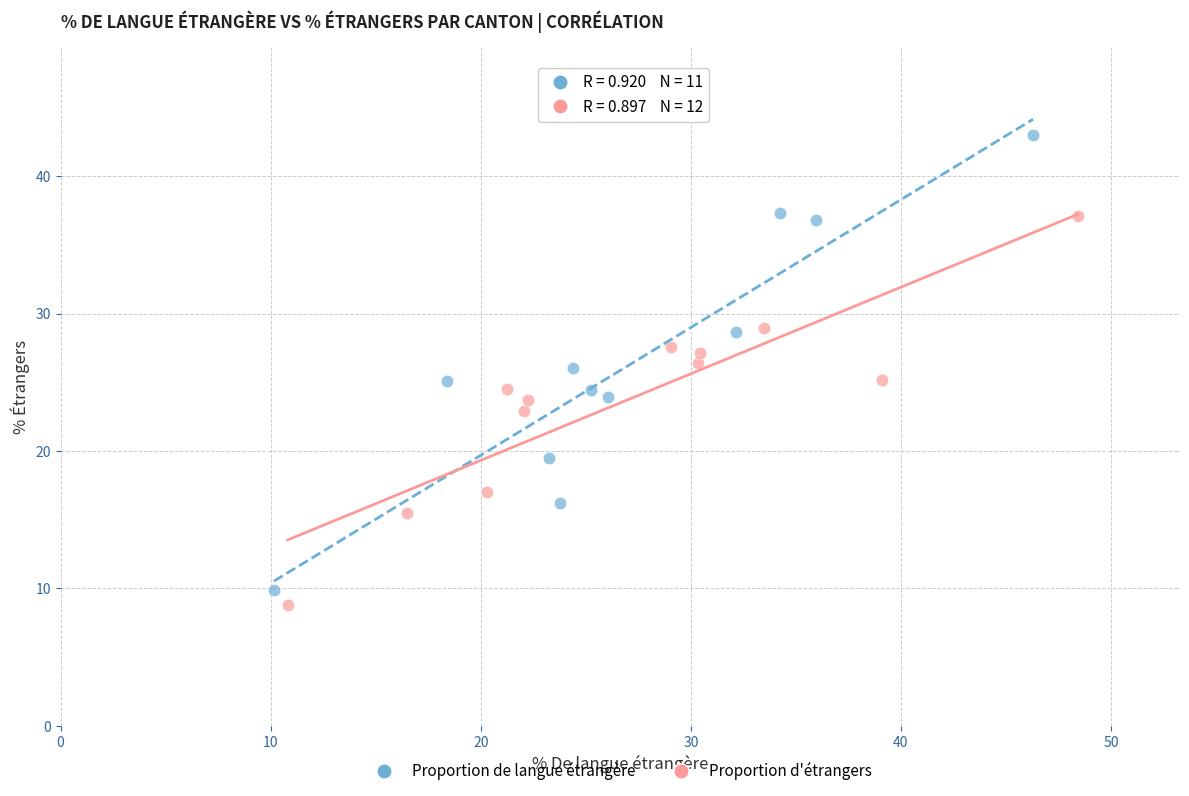

Which series has the widest spread of Y values?

Proportion de langue étrangère